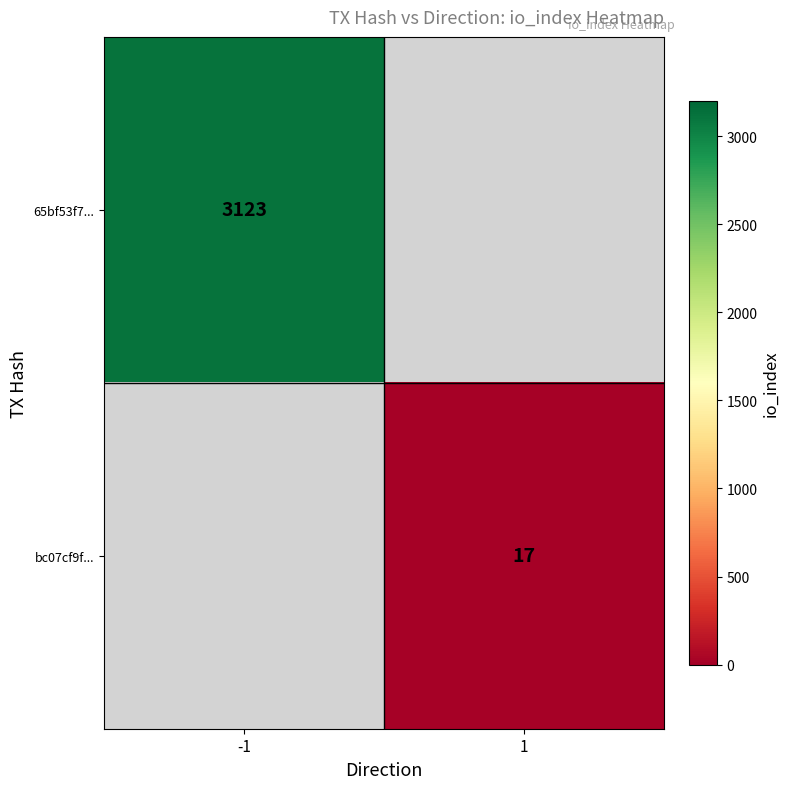

Is the value of 65bf53f7... at -1 greater than the value of bc07cf9f... at 1?

Yes